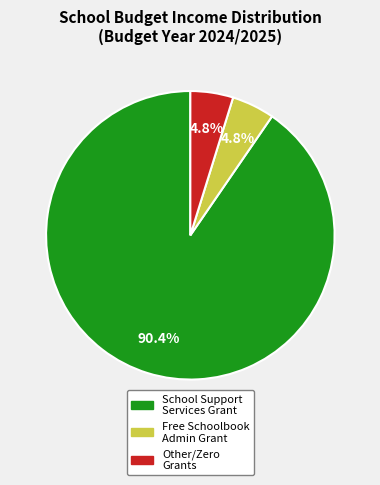

What is the largest slice in the pie chart?

School Support Services Grant